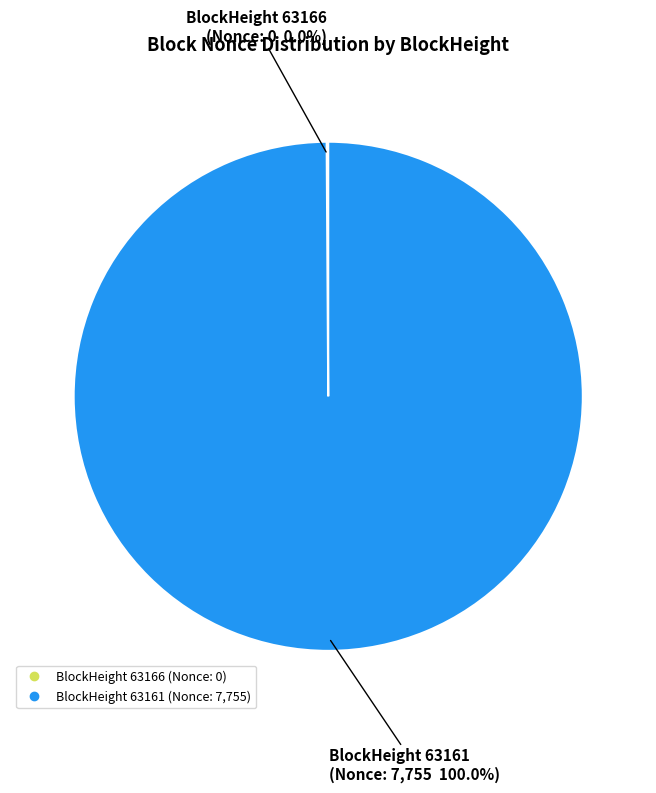

Rank the categories by value from highest to lowest.

63161, 63166